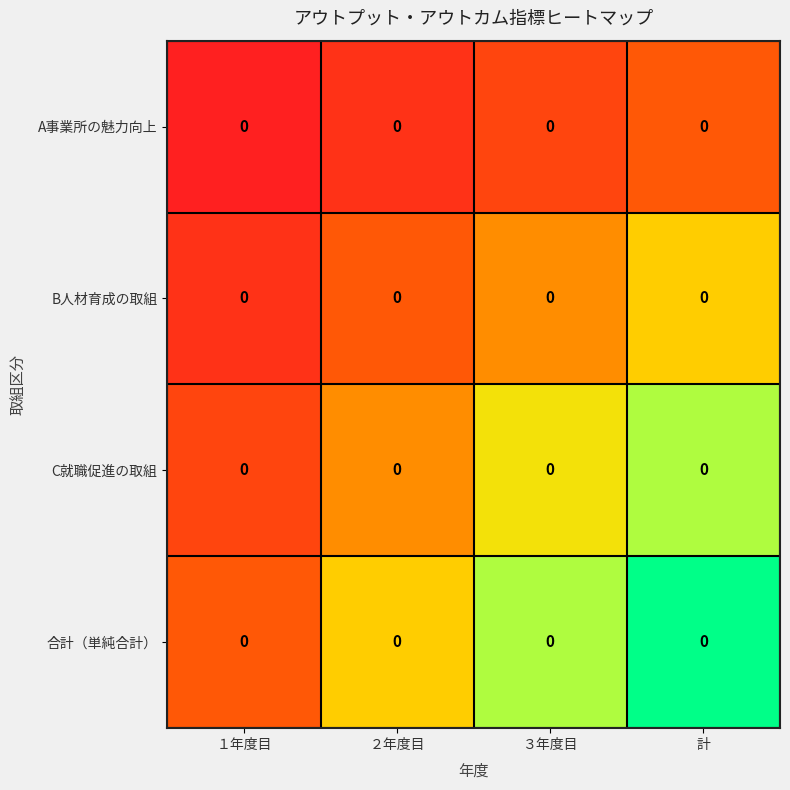

Between ３年度目 and 計, which is larger?

計